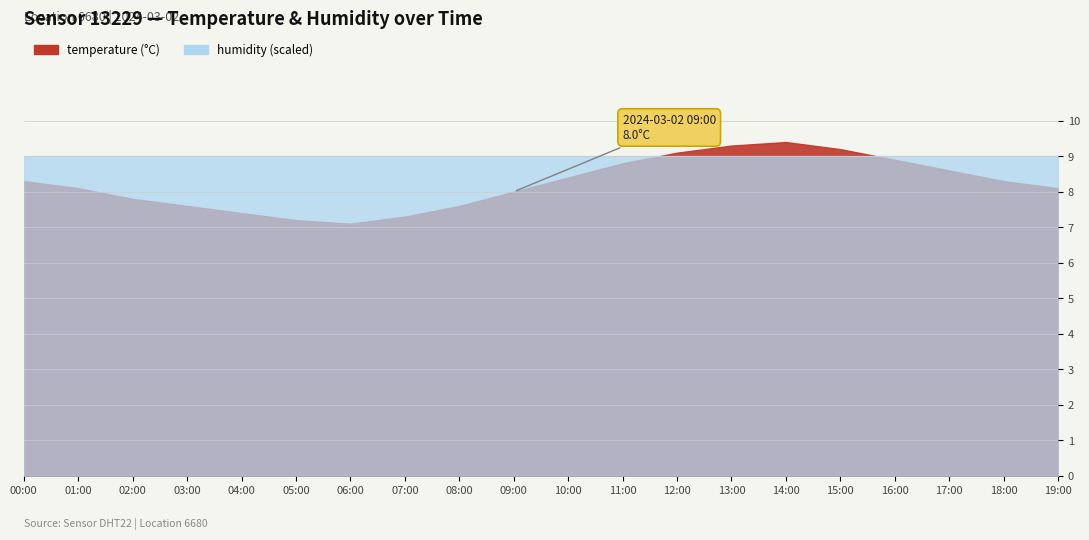

At which category does temperature reach its first local valley?

6